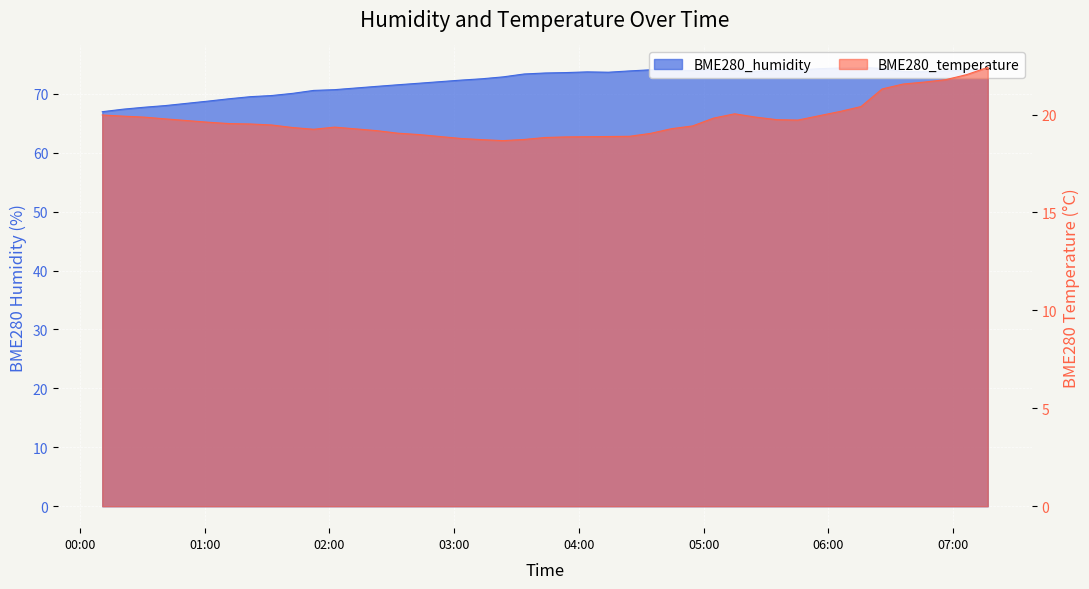

Reading left to right, transcribe all the data shown in this chart.

BME280_humidity: 67.0	67.4	67.7	68.0	68.8	69.2	69.5	69.7	70.1	70.6	70.7	71.3	71.5	71.8	72.3	72.5	72.9	73.4	73.5	73.6	73.7	73.7	73.9	74.1	74.0	73.9	74.2	73.9	73.8	74.0	74.0	74.3	74.4	74.5	74.3	73.8	73.7	73.9	74.0	74.2
BME280_temperature: 20.0	19.9	19.9	19.8	19.6	19.5	19.5	19.5	19.3	19.2	19.4	19.2	19.1	19.0	18.8	18.7	18.7	18.7	18.8	18.9	18.9	18.9	18.9	19.0	19.3	19.4	19.8	20.0	19.9	19.7	19.7	19.9	20.2	20.4	21.3	21.6	21.7	21.8	22.0	22.4